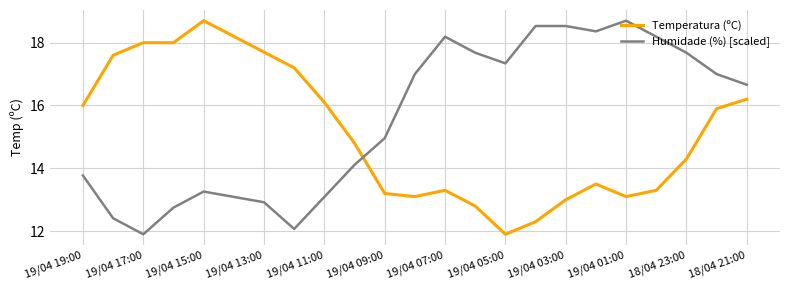

Which series ends up on top after the final intersection of Humidade (%) [scaled] and Temperatura (ºC)?

Humidade (%) [scaled]